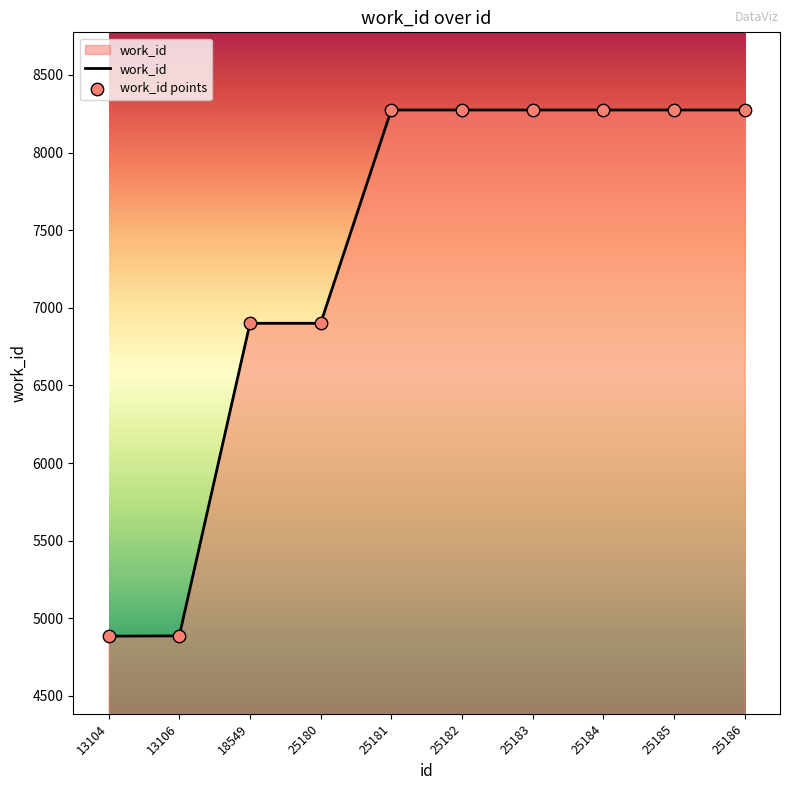

Approximately how many times larger is the value at 13104 compared to 25183?

0.6